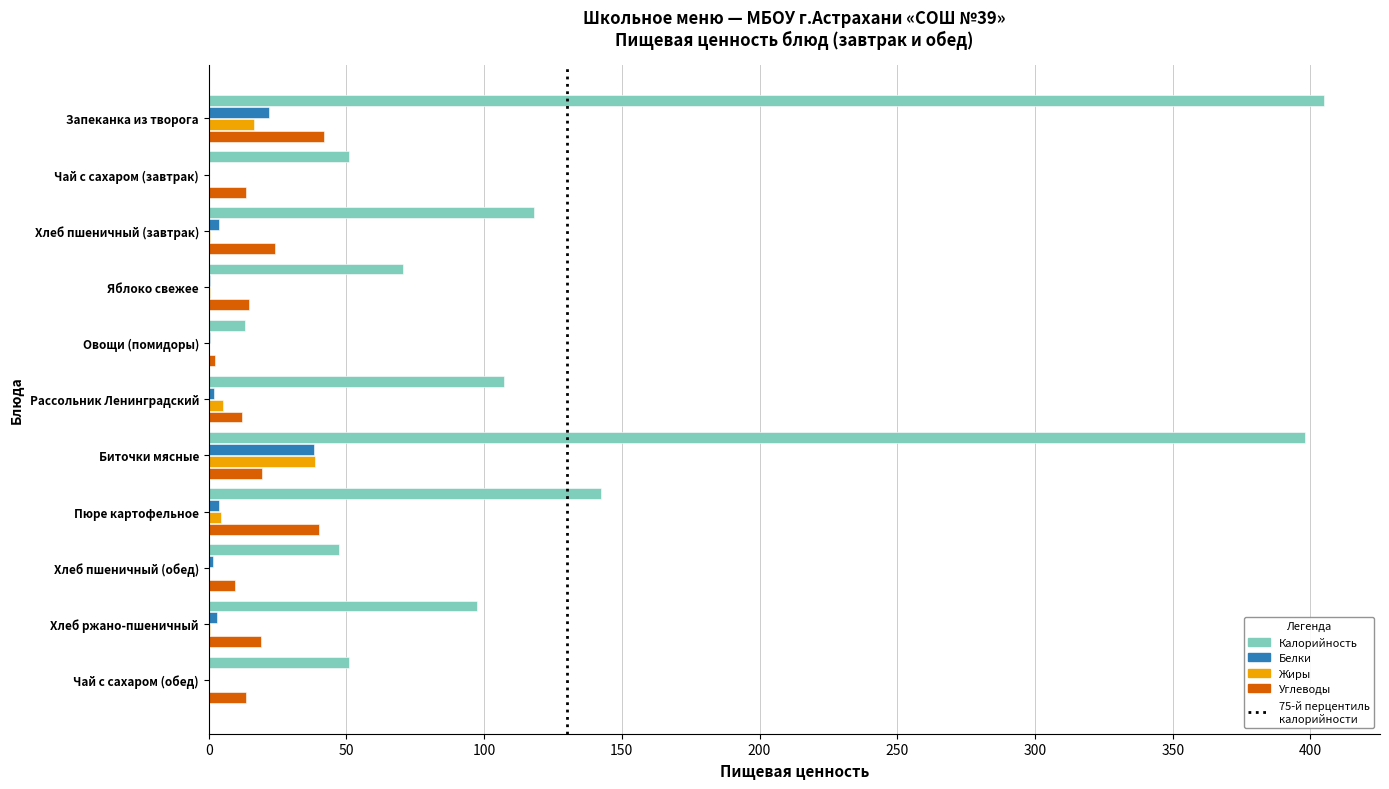

Which series changed the most between Запеканка из творога and Овощи (помидоры)?

Калорийность